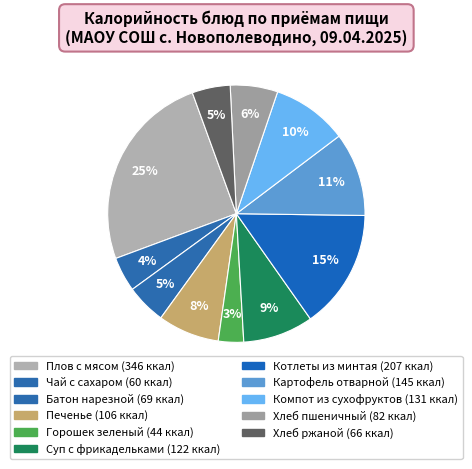

Which slice is the smallest?

Горошек зеленый